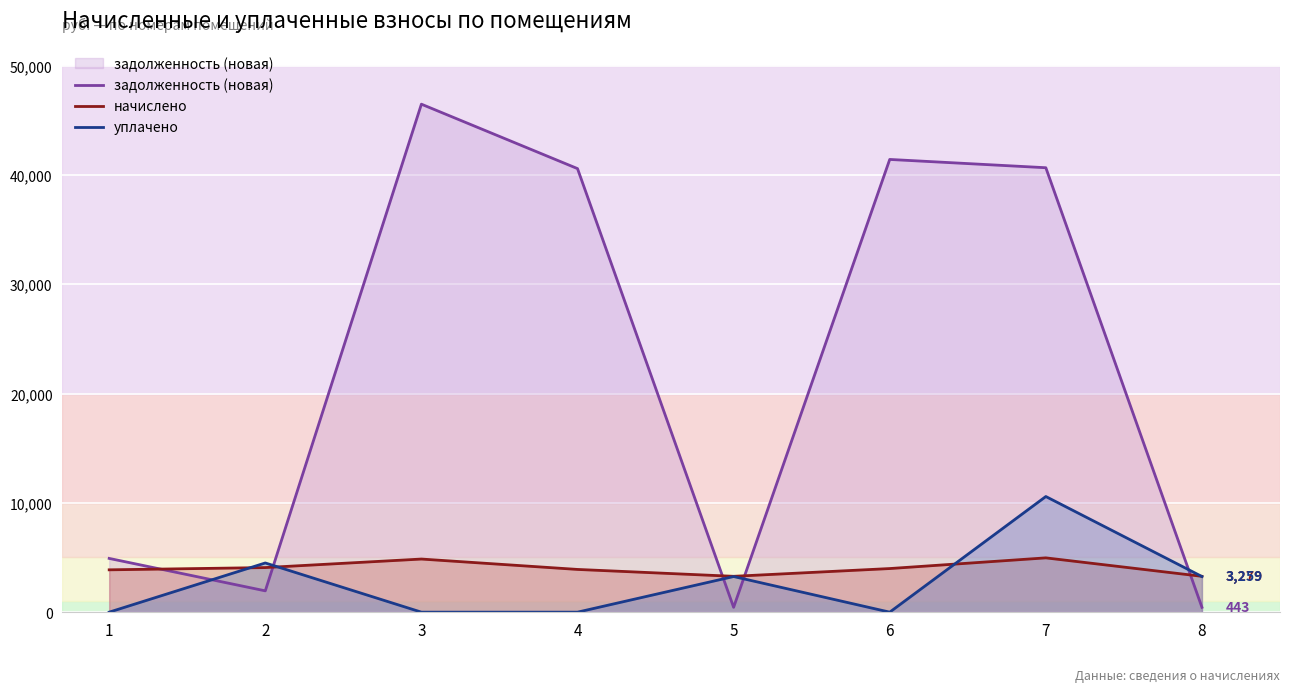

What is the maximum value shown in the chart?

46469.4